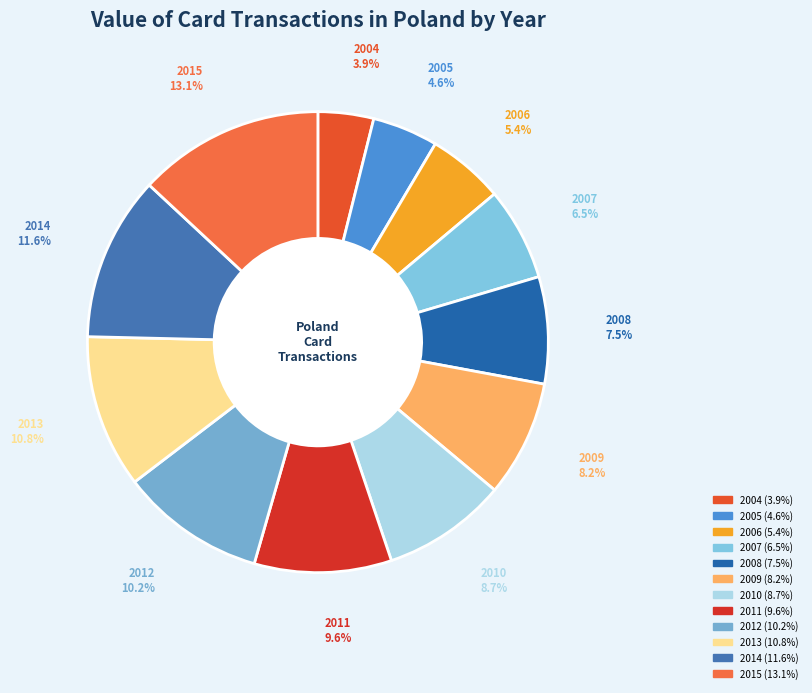

Is it true that 2006 is 5% of the pie?

True